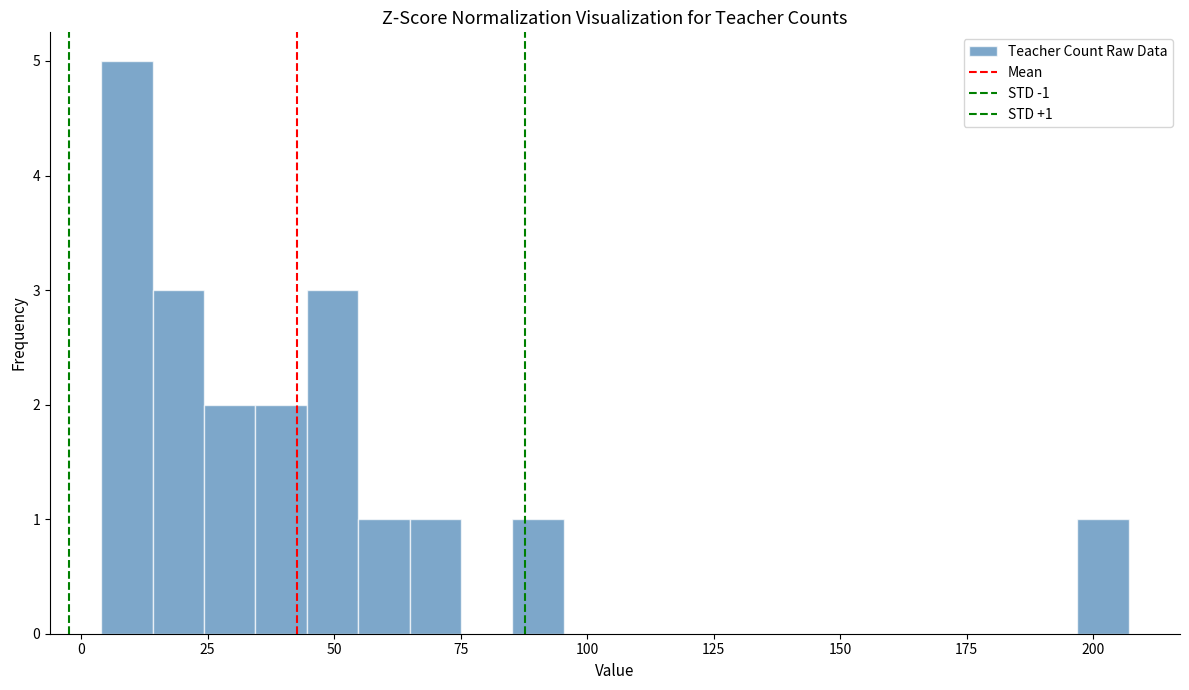

Around what value on the x-axis is the tallest bar? Give the approximate position of its centre, as read against the axis.

10